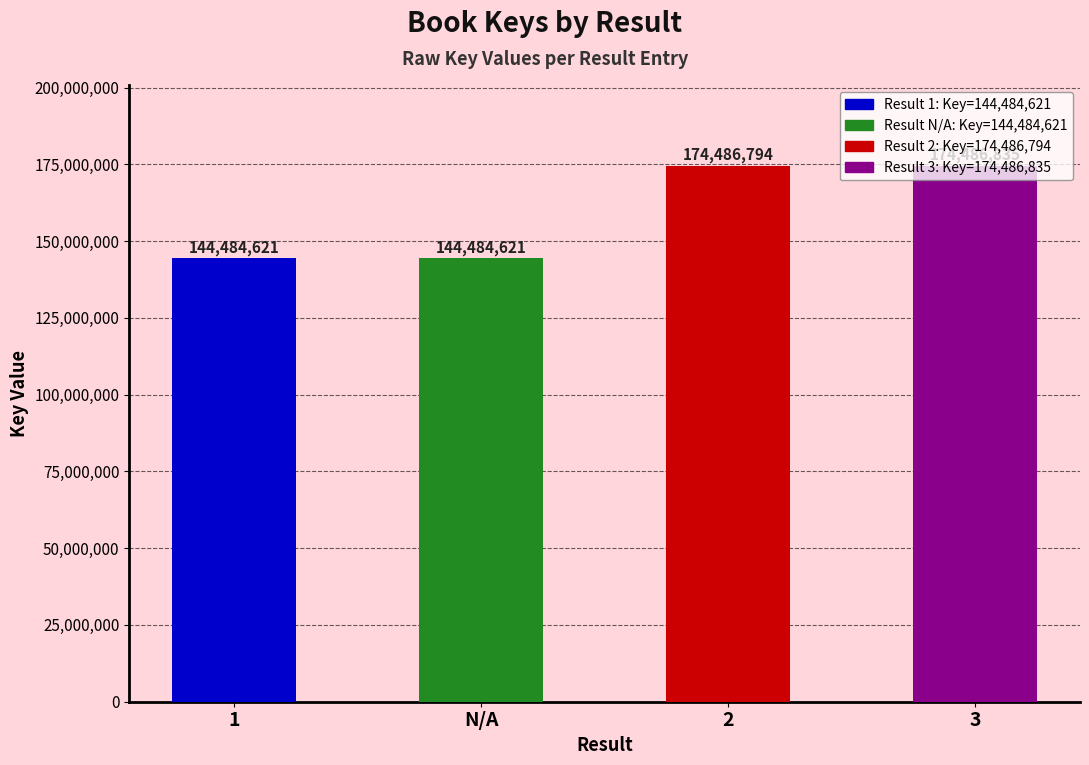

What is the label of the 1st bar from the right?

3